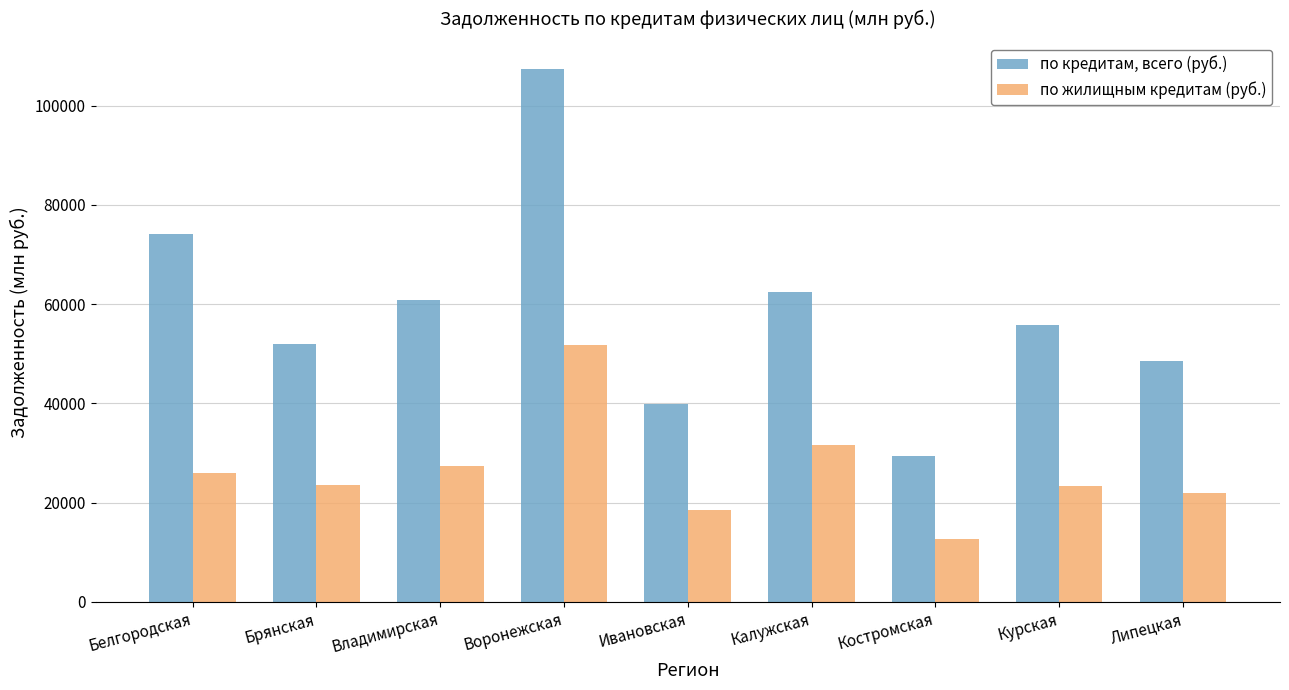

Rank the series by their maximum value, from highest to lowest.

по кредитам, всего (руб.), по жилищным кредитам (руб.)